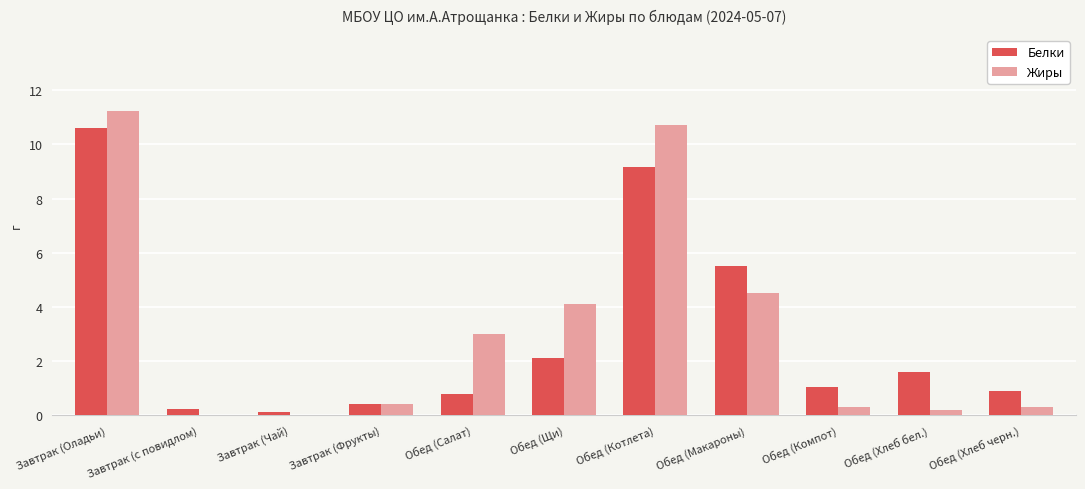

How many data points does each series have?

11